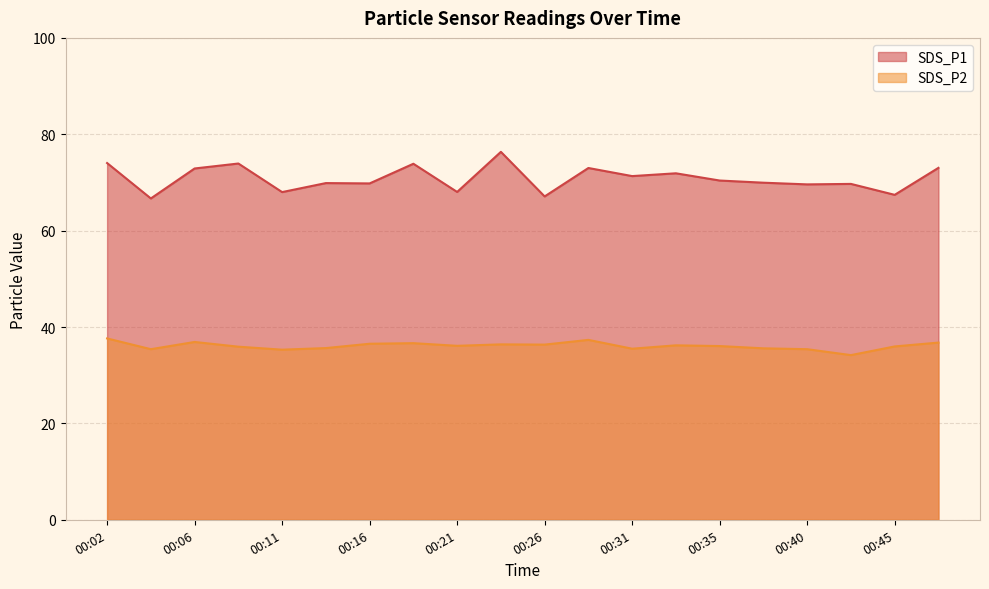

Reading left to right, extract all data points from this chart.

SDS_P1: 00:02=74.0	00:04=66.7	00:06=72.9	00:09=73.9	00:11=68.0	00:14=69.9	00:16=69.8	00:18=73.9	00:21=68.0	00:23=76.3	00:26=67.1	00:28=73.0	00:31=71.3	00:33=71.9	00:35=70.4	00:38=70.0	00:40=69.6	00:43=69.7	00:45=67.4	00:48=73.0
SDS_P2: 00:02=37.6	00:04=35.4	00:06=36.9	00:09=35.9	00:11=35.3	00:14=35.6	00:16=36.5	00:18=36.6	00:21=36.1	00:23=36.4	00:26=36.4	00:28=37.3	00:31=35.5	00:33=36.2	00:35=36.0	00:38=35.6	00:40=35.4	00:43=34.2	00:45=36.0	00:48=36.8